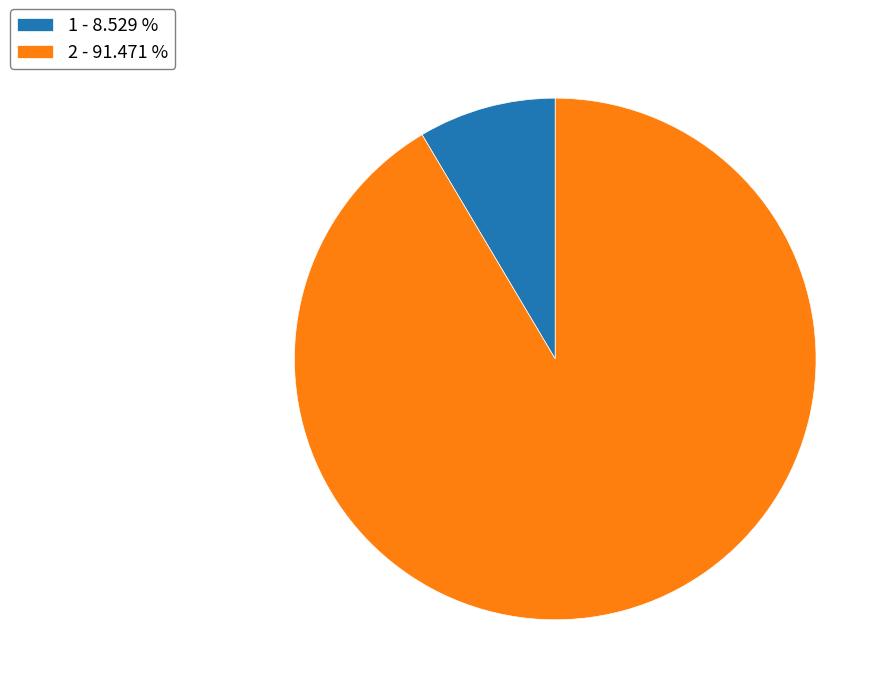

What is the largest slice in the pie chart?

2